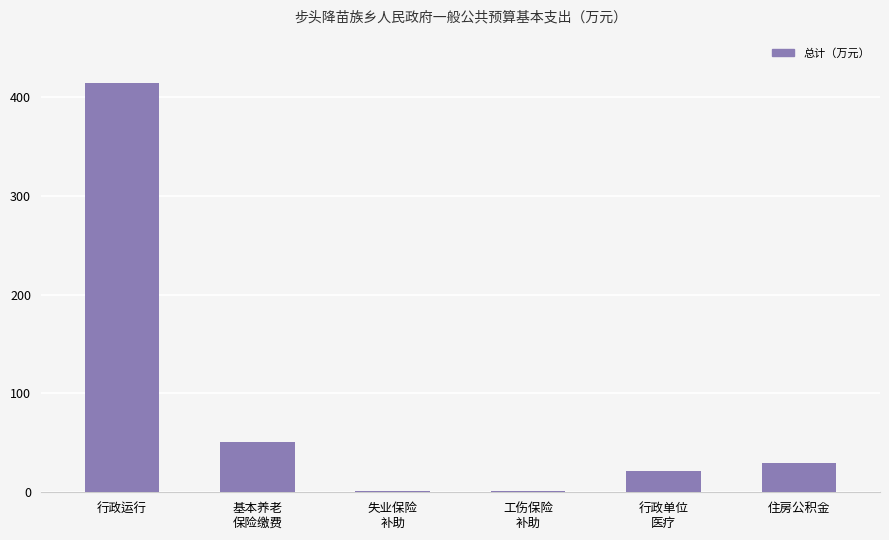

What is the sum of all values?

519.3